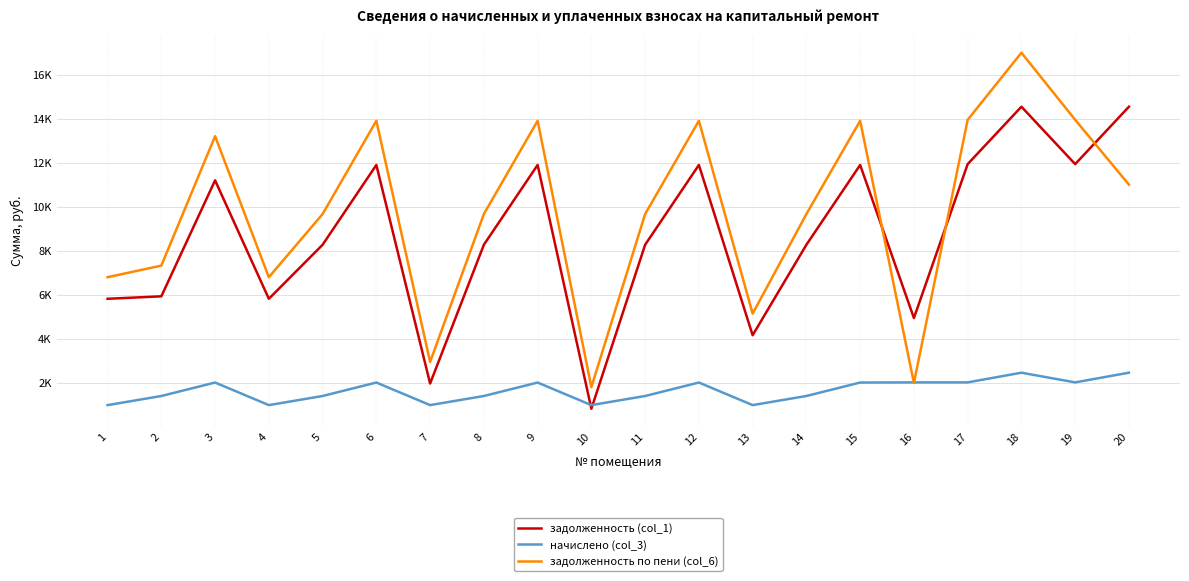

What is the maximum value for начислено (col_3)?

2455.9